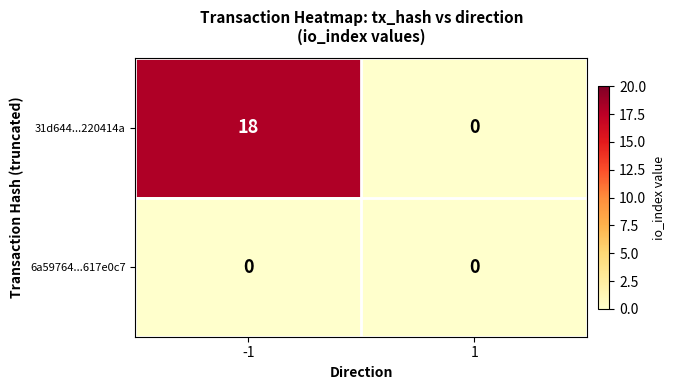

Reading right to left, extract all data points from this chart.

31d644...220414a: 1=0	-1=18
6a59764...617e0c7: 1=0	-1=0